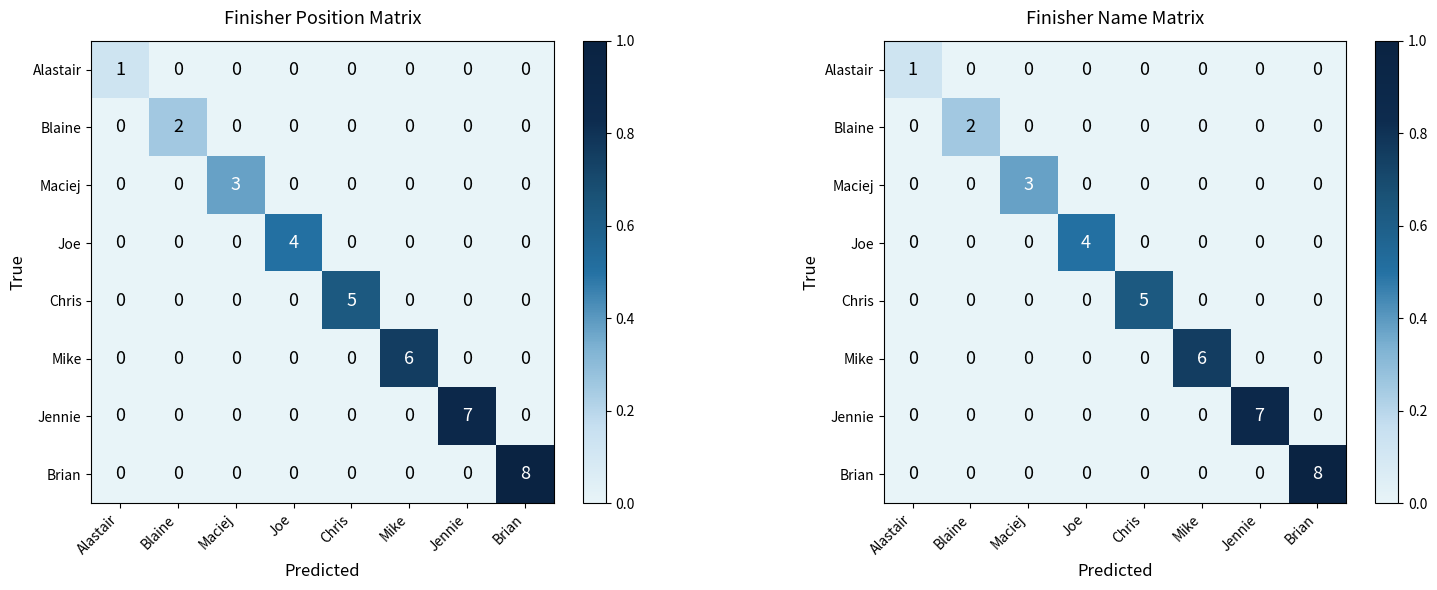

Which label corresponds to the smallest value in the chart?

Blaine